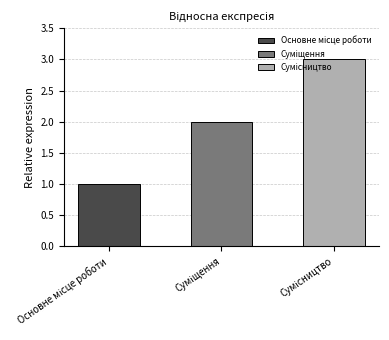

List the labels in order of value, smallest first.

Основне місце роботи, Суміщення, Сумісництво